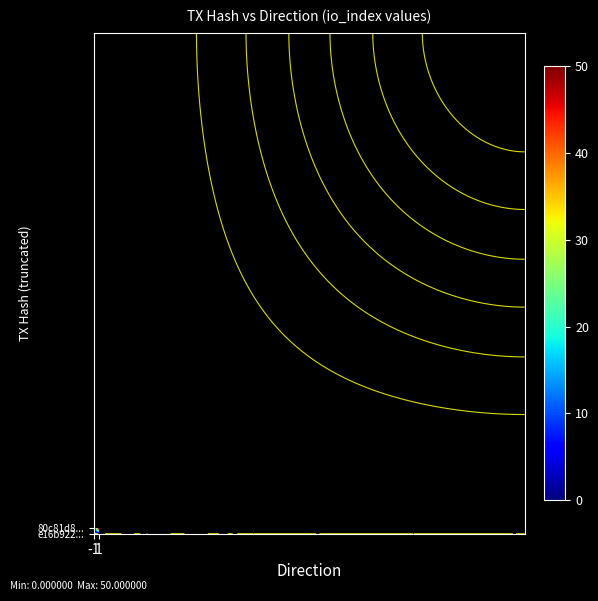

Reading left to right, what are all the values shown in this chart?

e16b9222536698542dda1723213b102265fddb3: direction=-1	io_index=0
80c81d87bb49018ba184e72eaee81d58b56bf36: direction=1	io_index=50